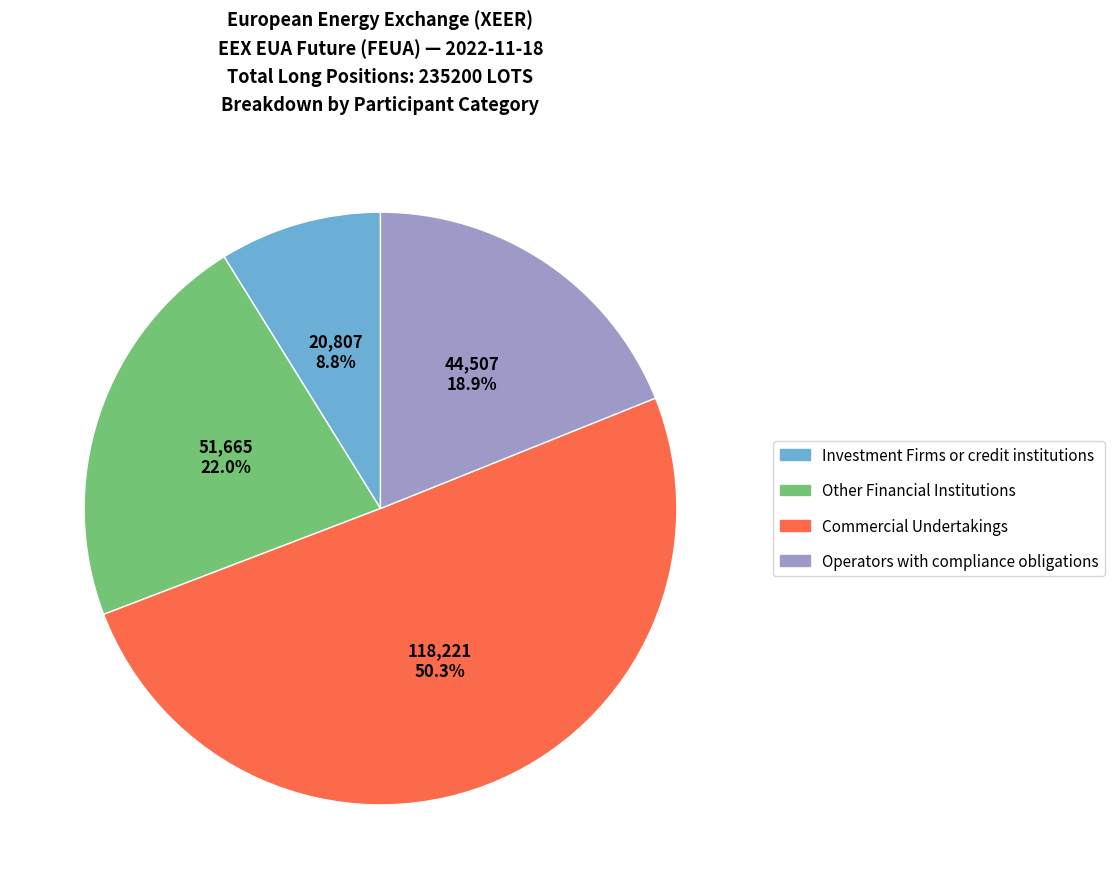

What is the largest slice in the pie chart?

Commercial Undertakings